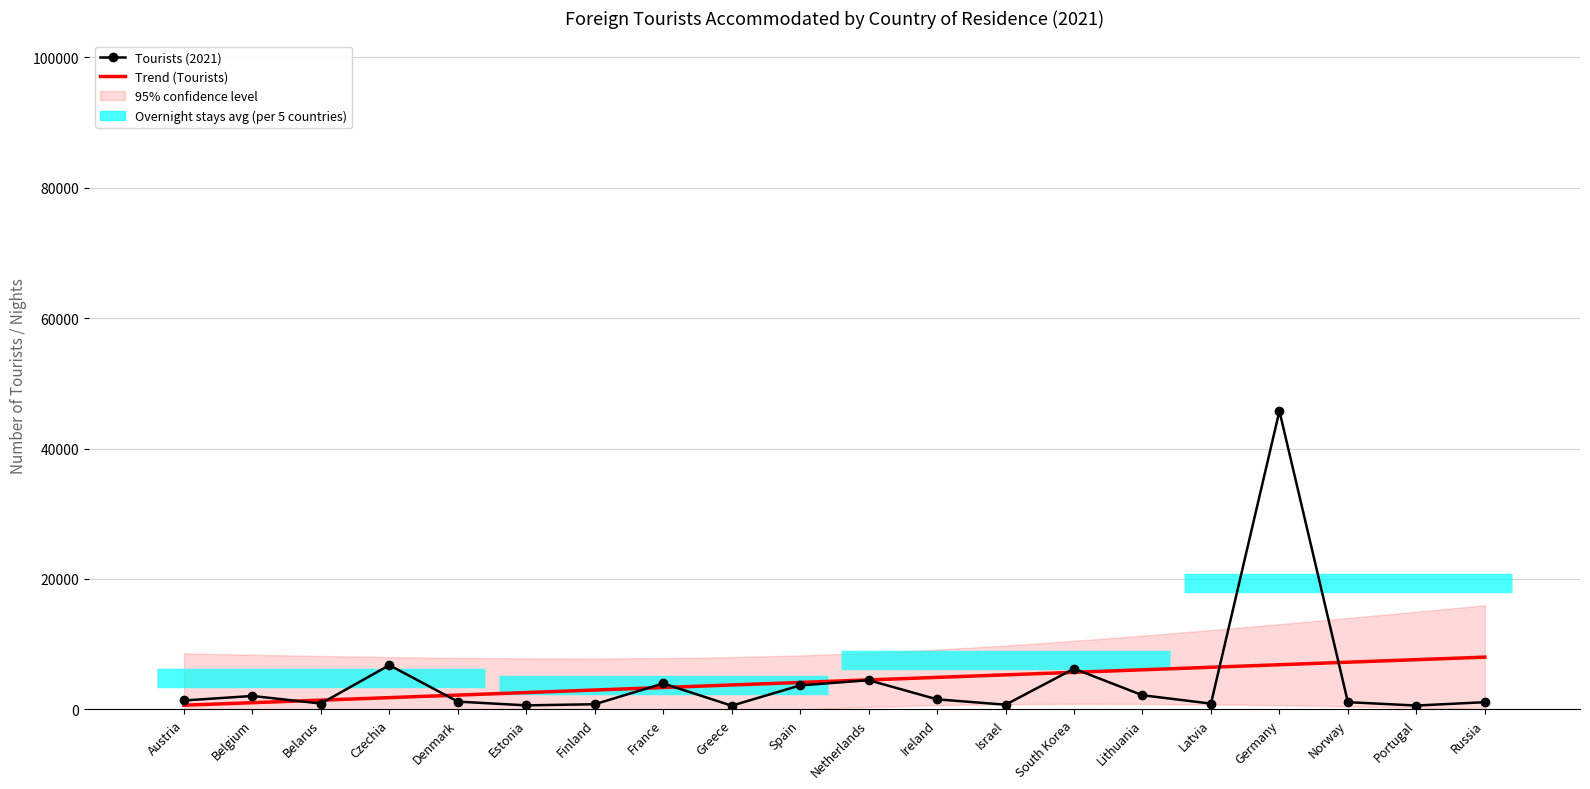

Reading left to right, list all the values displayed in this chart.

Tourists (2021): 1358.0	2054.0	889.0	6779.0	1186.0	612.0	784.0	3968.0	563.0	3675.0	4471.0	1535.0	715.0	6240.0	2164.0	882.0	45769.0	1103.0	584.0	1099.0
Trend (Tourists): 632.7	1021.0	1409.3	1797.6	2185.9	2574.2	2962.5	3350.8	3739.1	4127.4	4515.6	4903.9	5292.2	5680.5	6068.8	6457.1	6845.4	7233.7	7622.0	8010.3